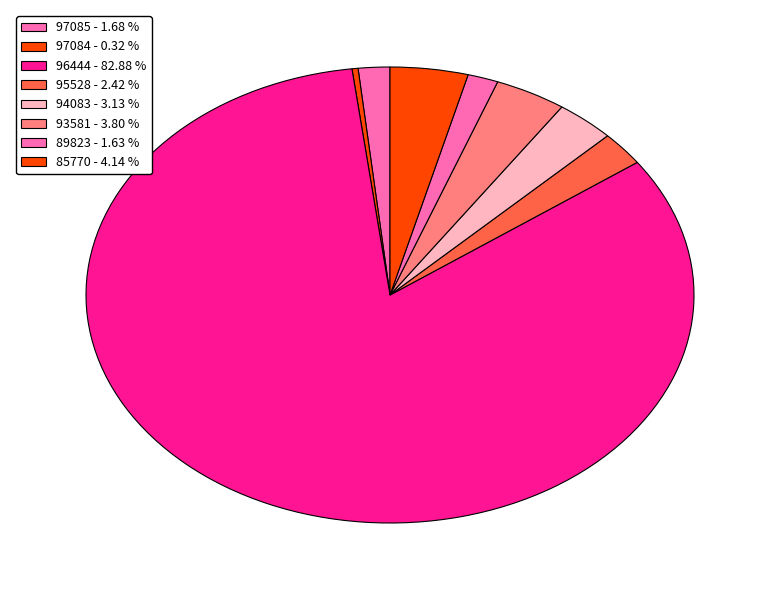

How many segments does this pie chart have?

8